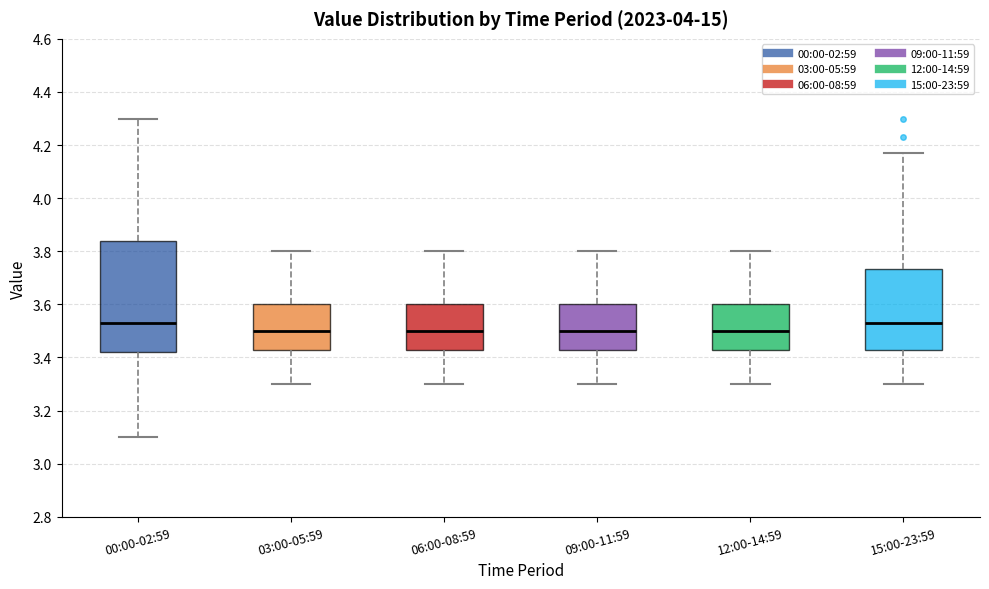

Reading left to right, read every box against the y-axis: the position of its median line, the range the box covers, and the ends of its whiskers. The values are not printed on the chart, so give them approximately, as read against the axis.

00:00-02:59: median 3.54, box 3.42 to 3.84, whiskers 3.10 to 4.30
03:00-05:59: median 3.50, box 3.44 to 3.60, whiskers 3.30 to 3.80
06:00-08:59: median 3.50, box 3.44 to 3.60, whiskers 3.30 to 3.80
09:00-11:59: median 3.50, box 3.44 to 3.60, whiskers 3.30 to 3.80
12:00-14:59: median 3.50, box 3.44 to 3.60, whiskers 3.30 to 3.80
15:00-23:59: median 3.54, box 3.44 to 3.74, whiskers 3.30 to 4.18